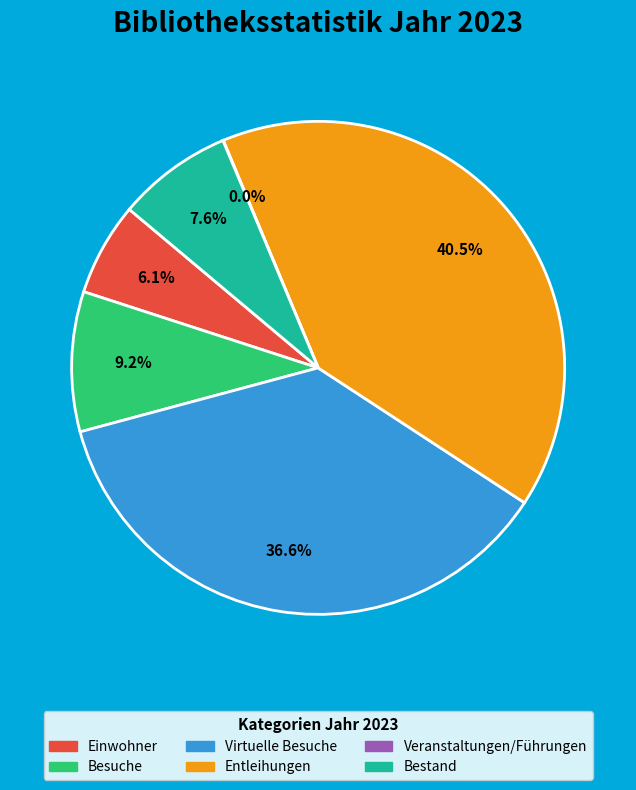

What is the total percentage of Bestand and Einwohner?

13.7%